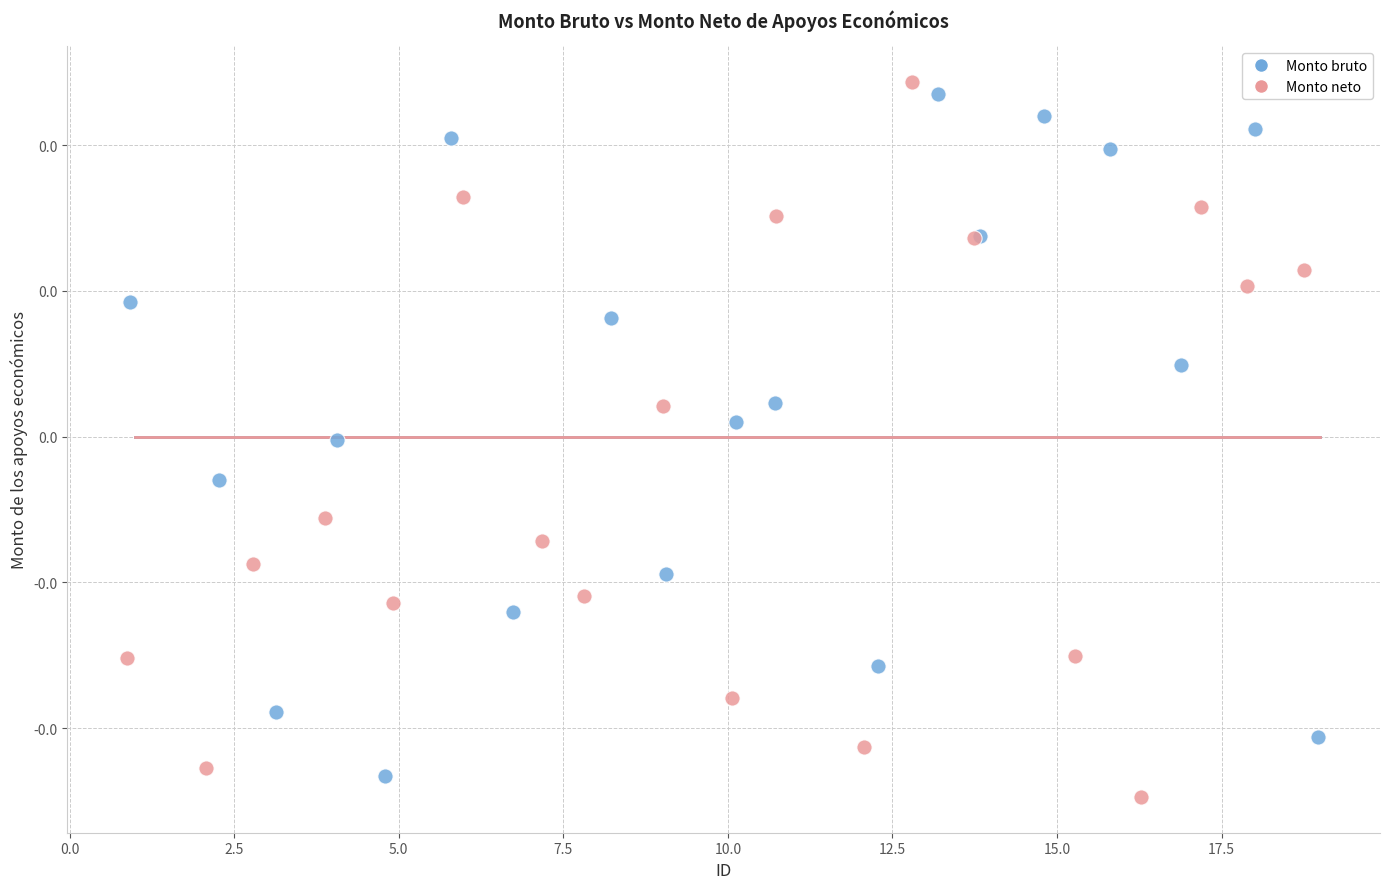

Which series reaches the maximum Y coordinate?

Monto neto